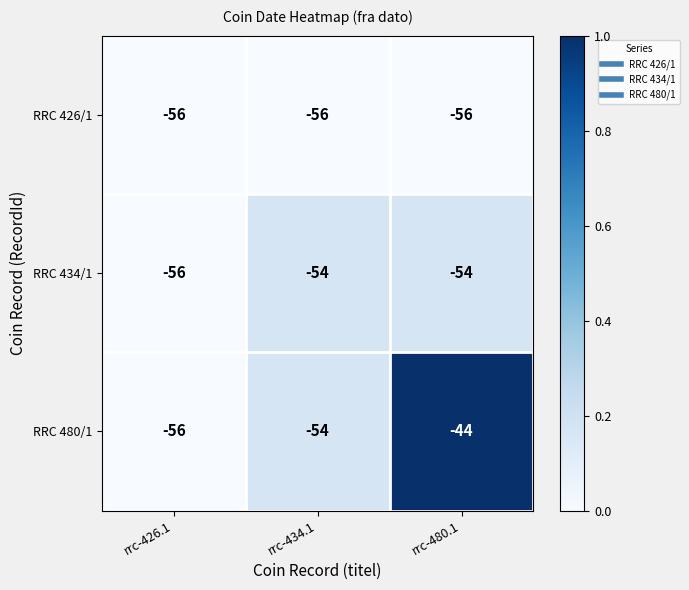

Reading left to right, list all the values displayed in this chart.

RRC 426/1: rrc-426.1=-56	rrc-434.1=-56	rrc-480.1=-56
RRC 434/1: rrc-426.1=-56	rrc-434.1=-54	rrc-480.1=-54
RRC 480/1: rrc-426.1=-56	rrc-434.1=-54	rrc-480.1=-44